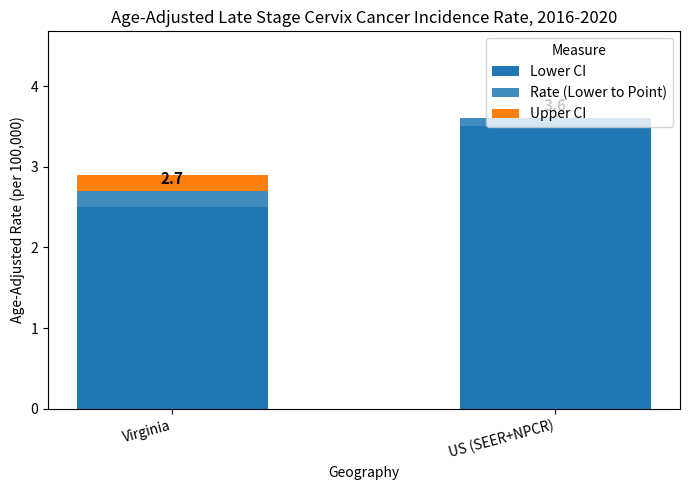

Does the chart contain stacked bars?

Yes